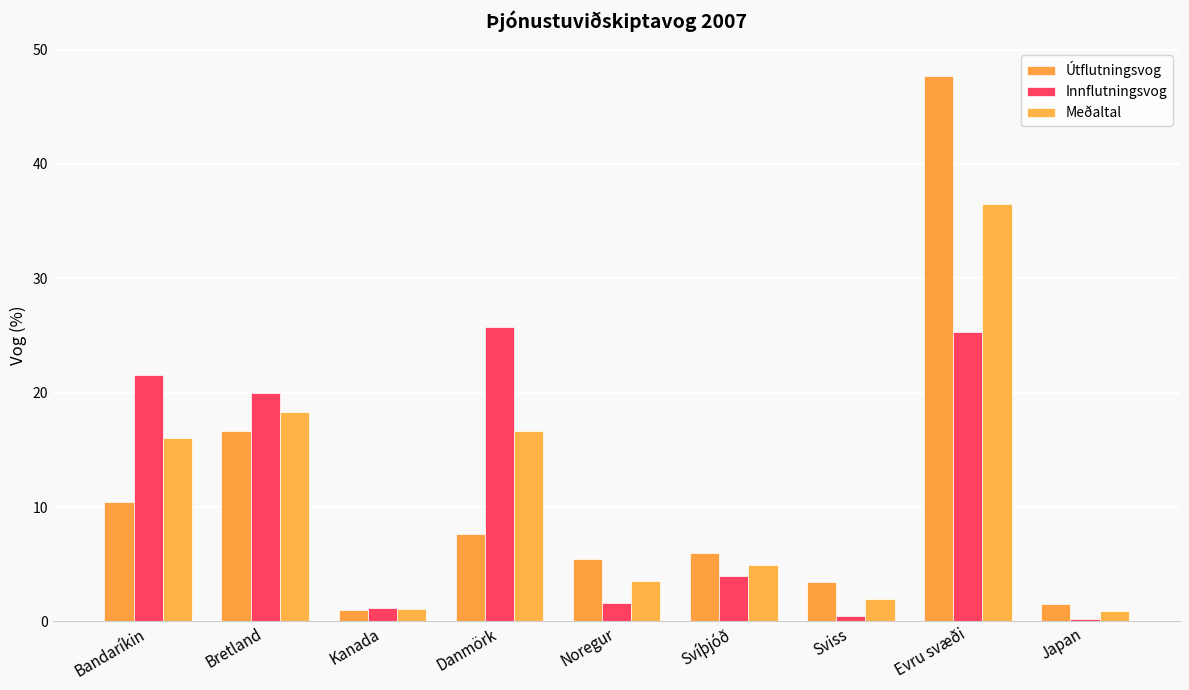

Which series has the largest total across all categories?

Útflutningsvog